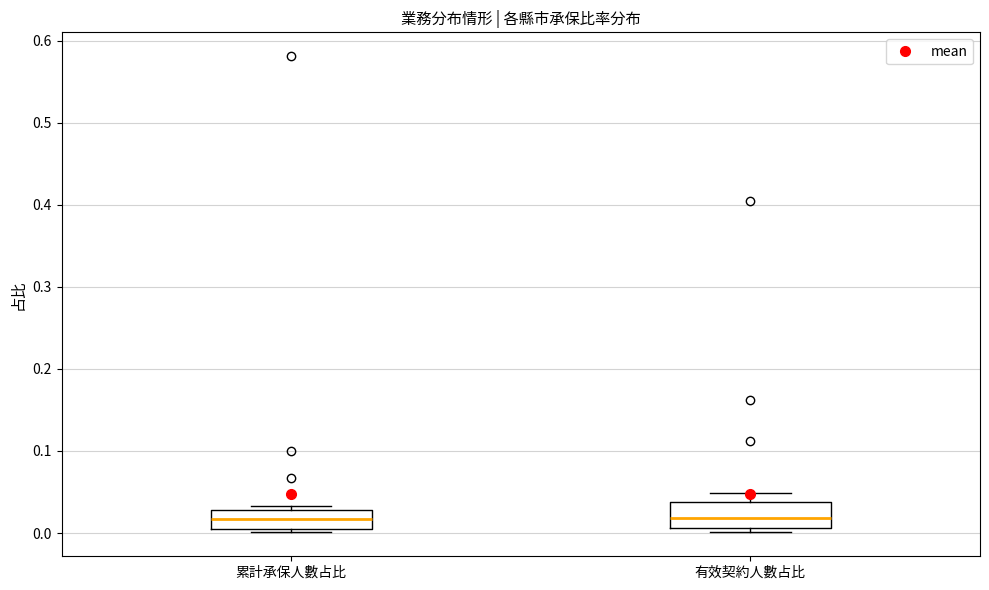

Reading left to right, transcribe this box plot: for each box, give where its median line is, the range the box spans, and where its two whiskers end, as read against the y-axis. The values are not printed on the chart, so give them approximately, as read against the axis.

累計承保人數占比: median 0.02, box 0.00 to 0.03, whiskers 0.00 (just below the box's lower edge) to 0.03 (just above the box's upper edge)
有效契約人數占比: median 0.02, box 0.01 to 0.04, whiskers 0.00 to 0.05